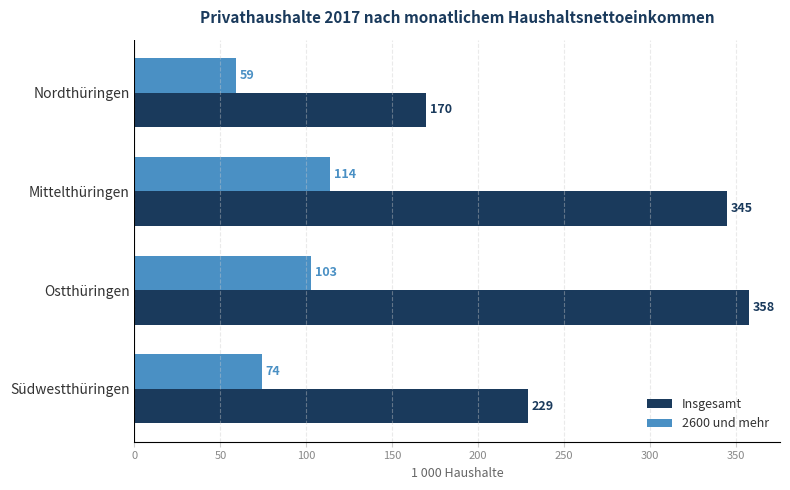

At which category is the sum across all series the highest?

Ostthüringen